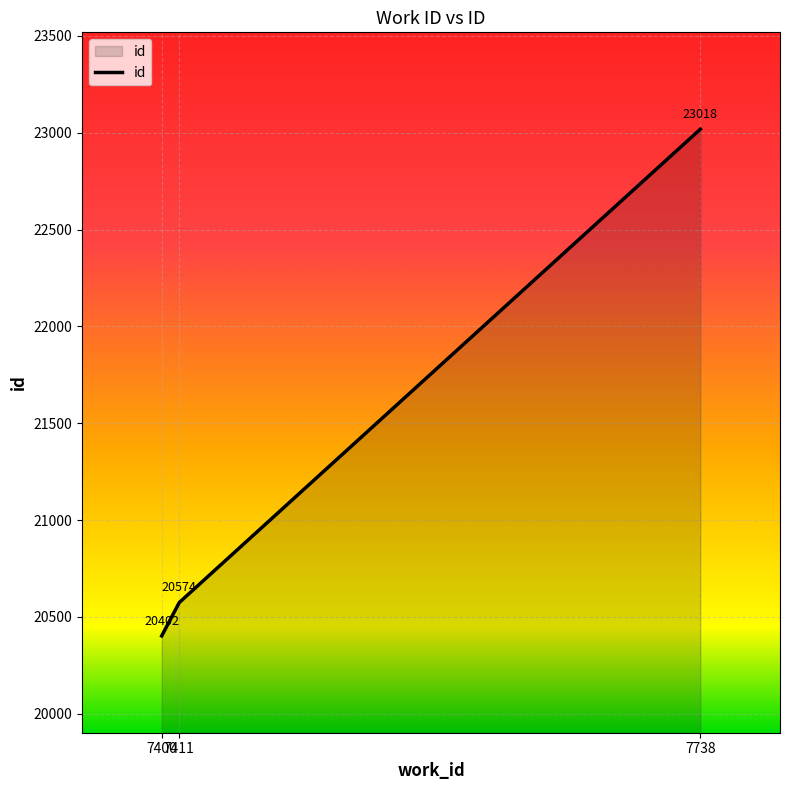

Which label corresponds to the largest value in the chart?

7738